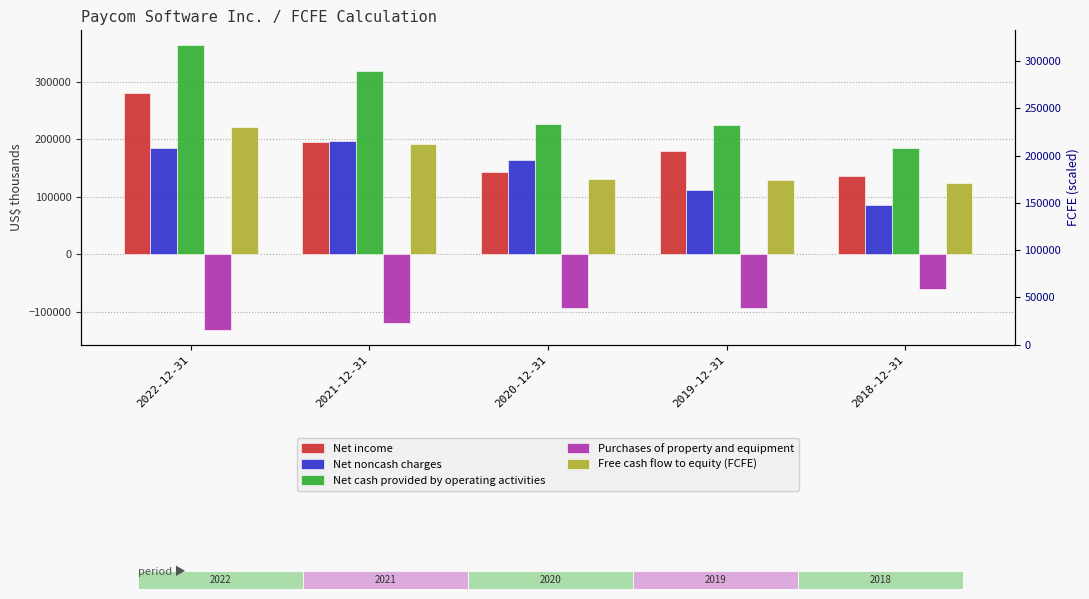

At which category does the chart reach its minimum across all series?

2022-12-31